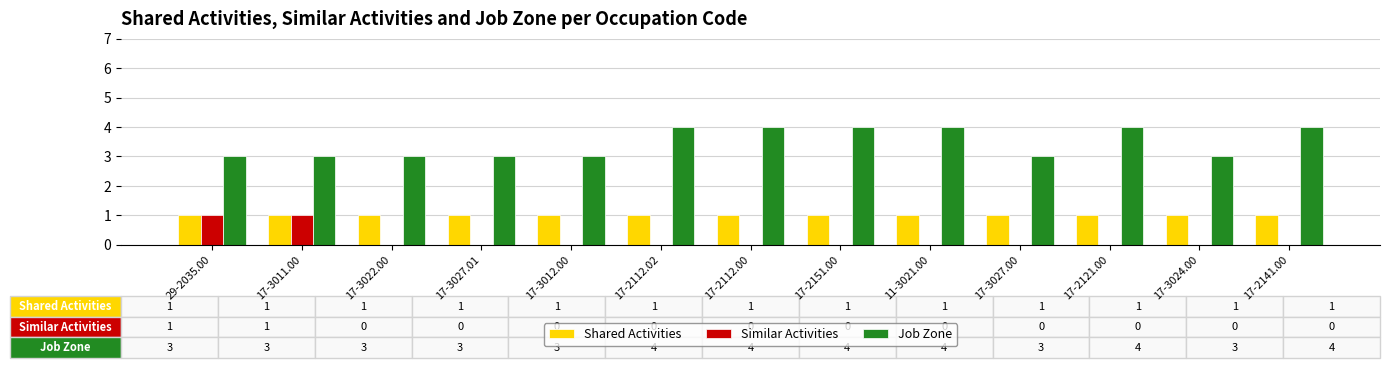

Between 17-3027.01 and 11-3021.00, which series saw the biggest shift?

Job Zone